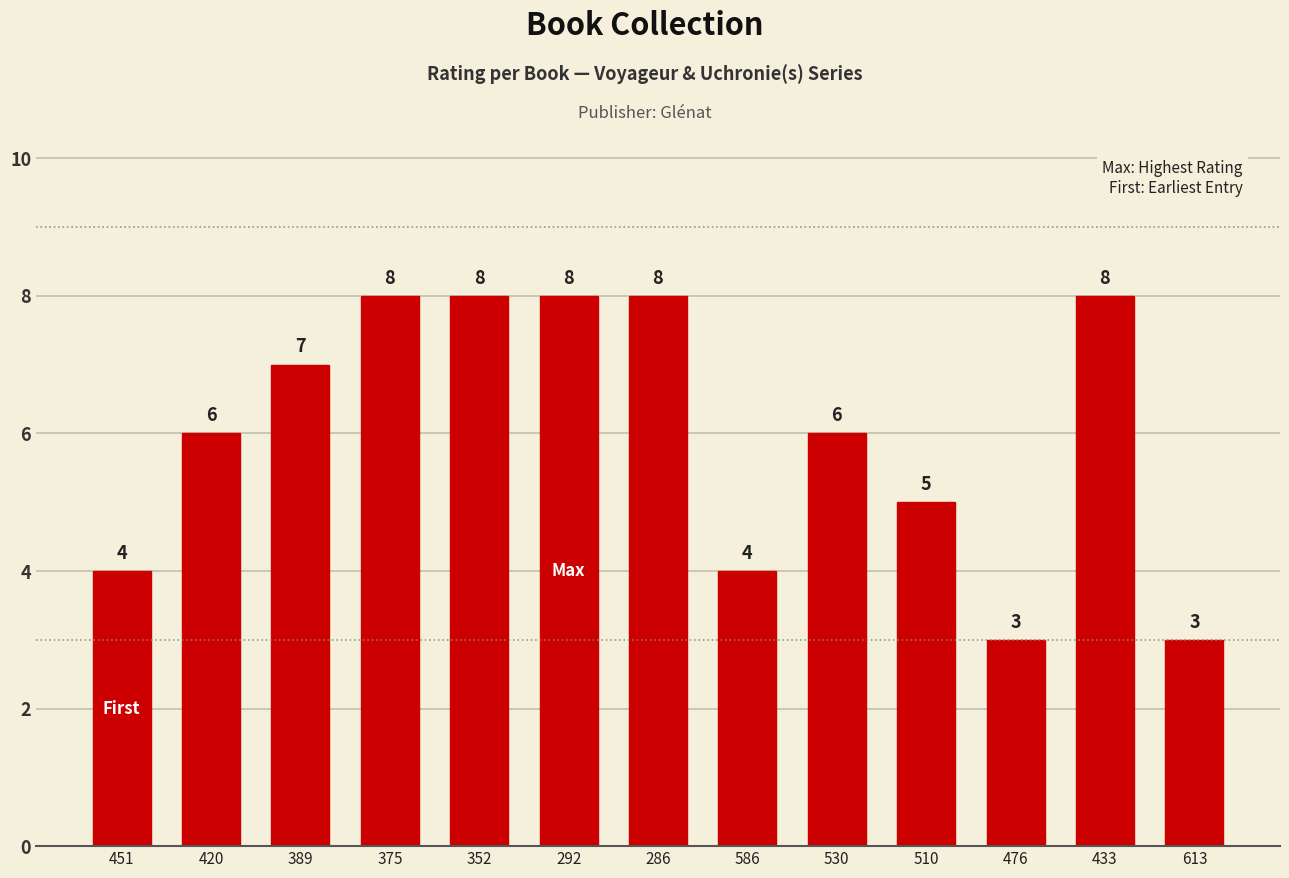

What position from the left is 476?

11